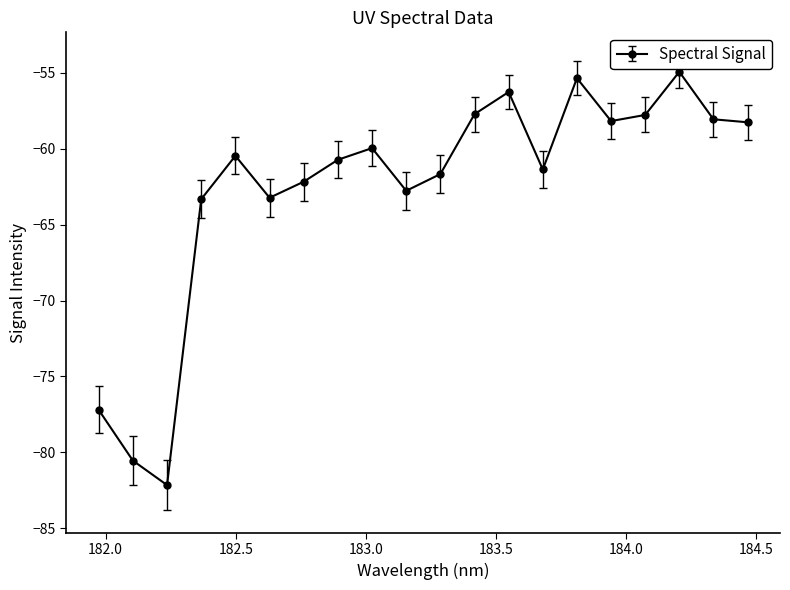

What is the difference between the maximum and second lowest values?

25.6